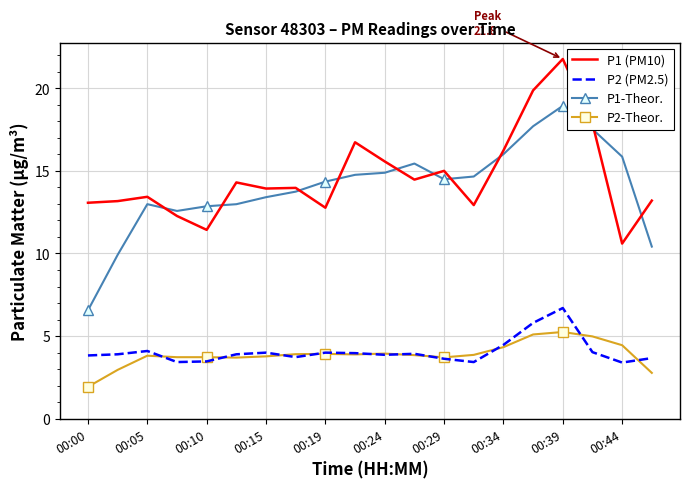

Which series has the widest spread of values?

P1-Theor.